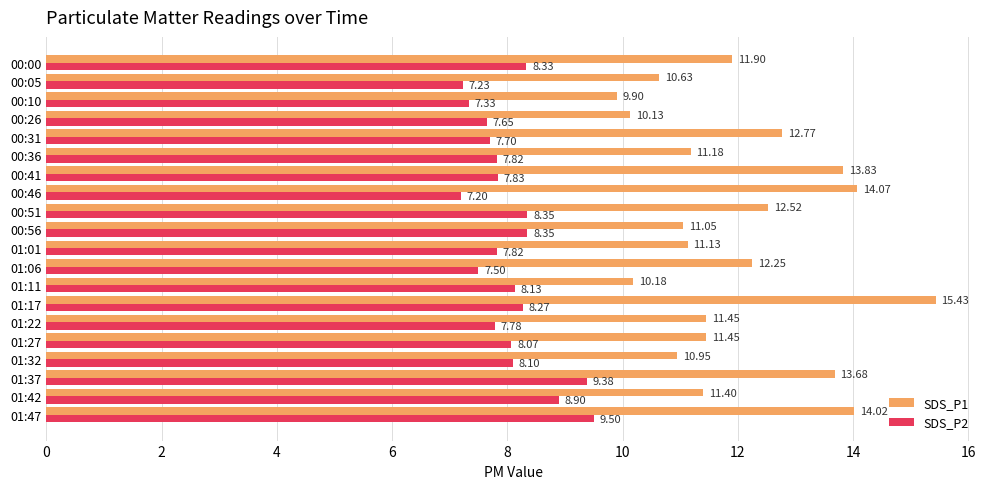

Rank the series at 01:27 from highest to lowest value.

SDS_P1, SDS_P2